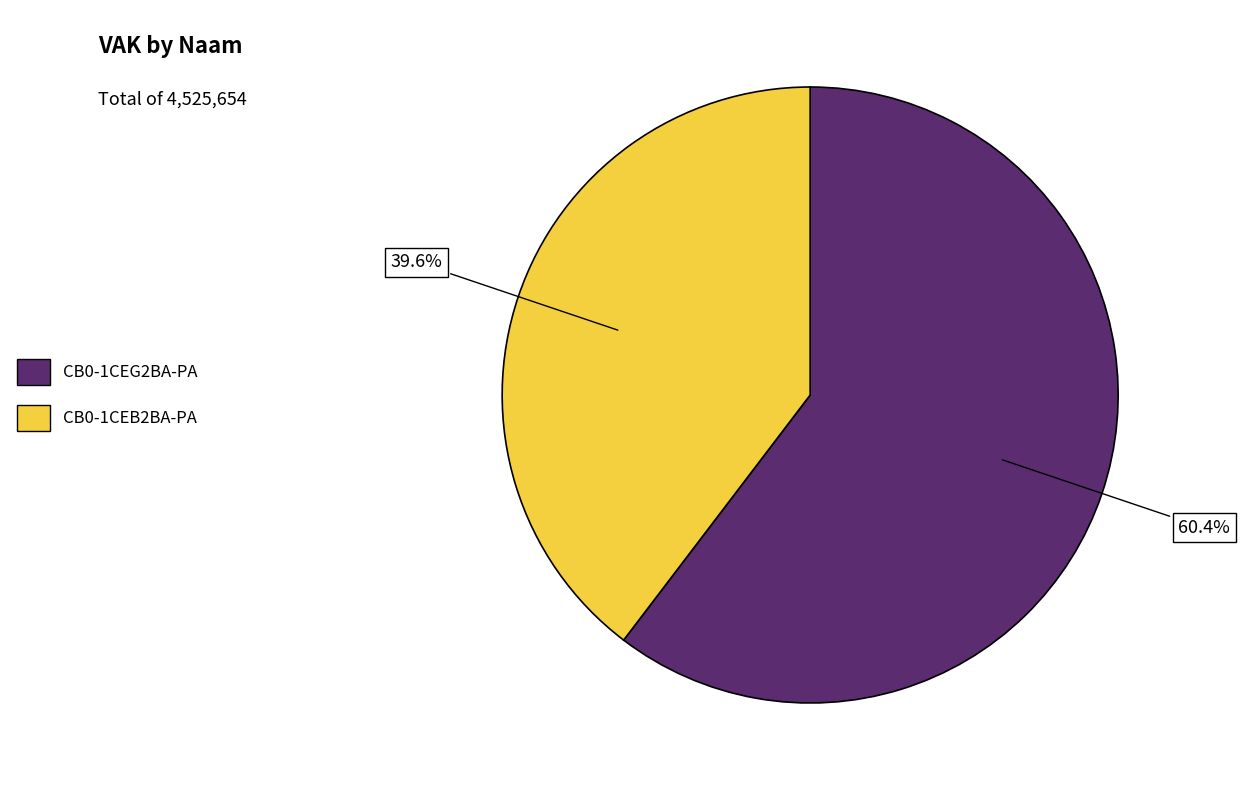

Between CB0-1CEB2BA-PA and CB0-1CEG2BA-PA, which is larger?

CB0-1CEG2BA-PA